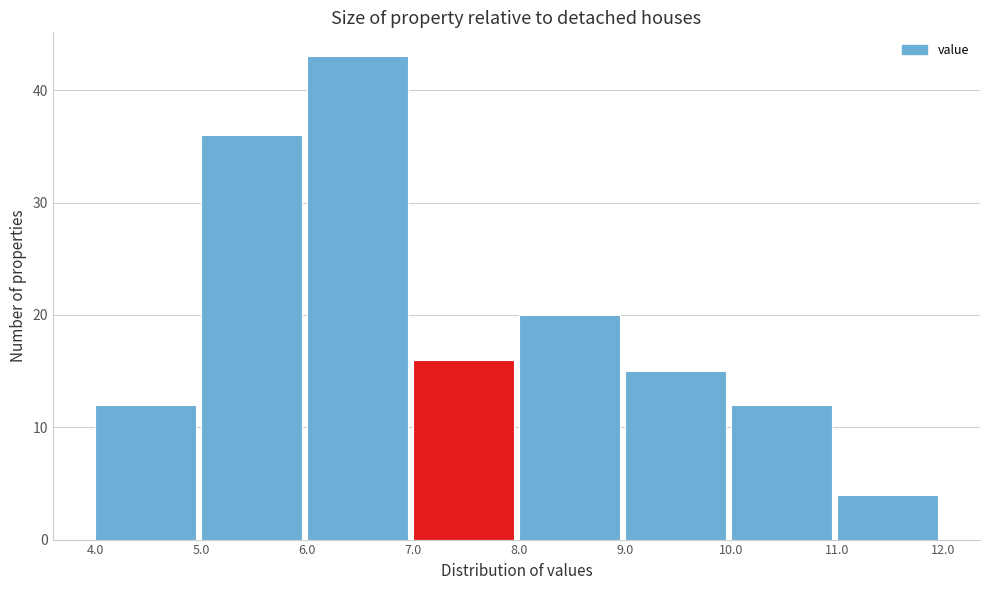

Over which range of the x-axis is the bar tallest?

6.0 to 7.0